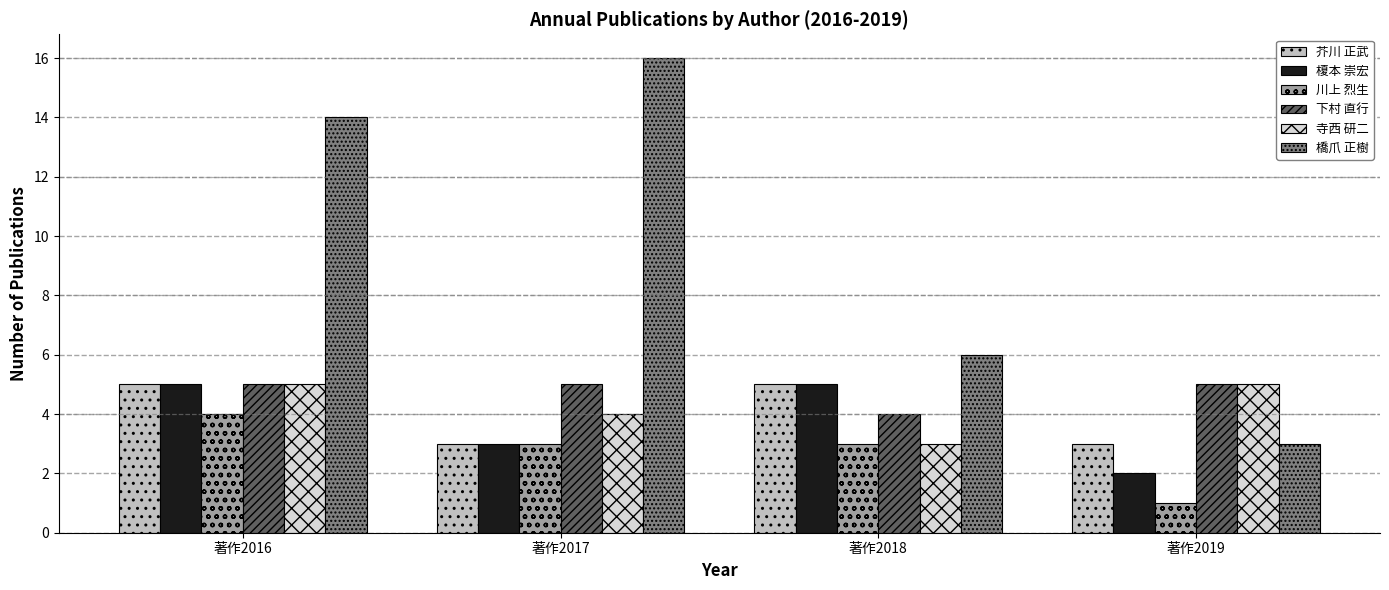

At which label does 川上 烈生 reach its minimum?

著作2019